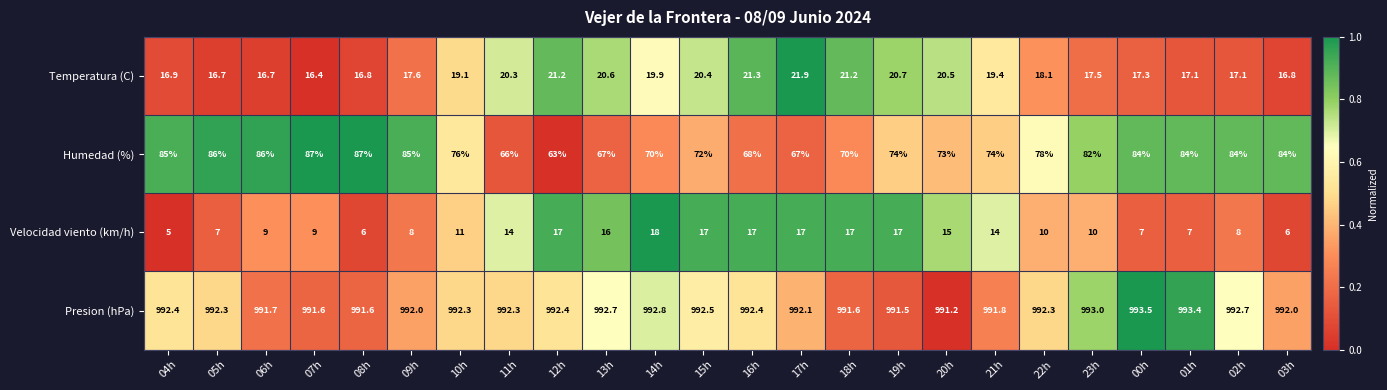

What is the maximum value shown in the chart?

993.5